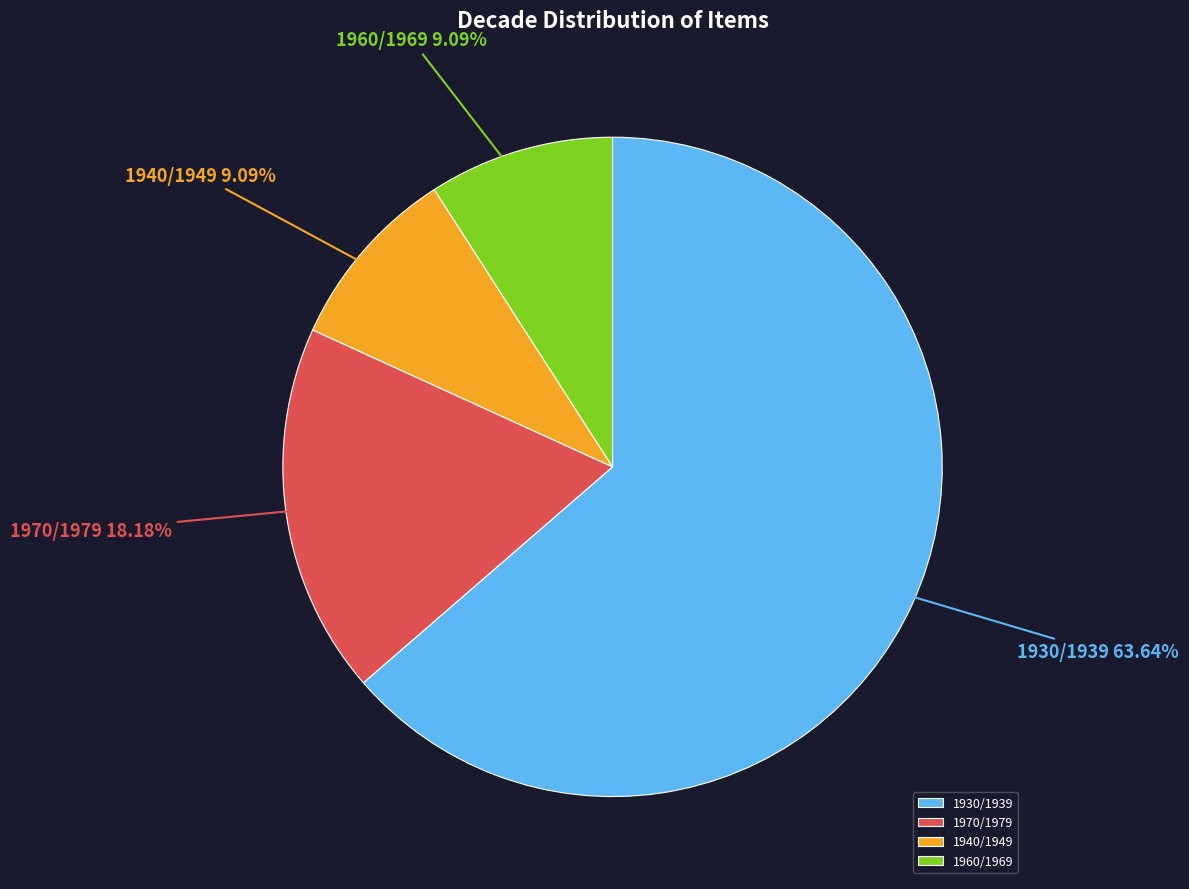

The 1930/1939 slice represents 51% of the pie. True or false?

False